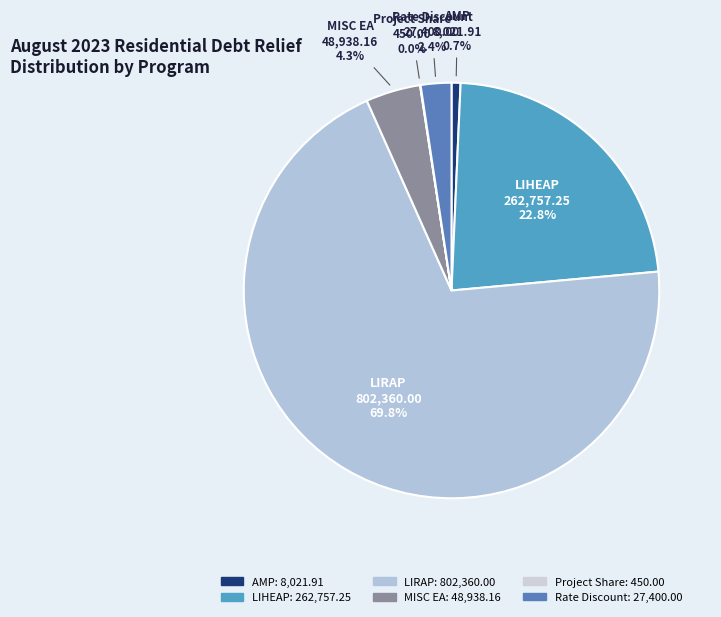

Between LIHEAP and LIRAP, which is larger?

LIRAP